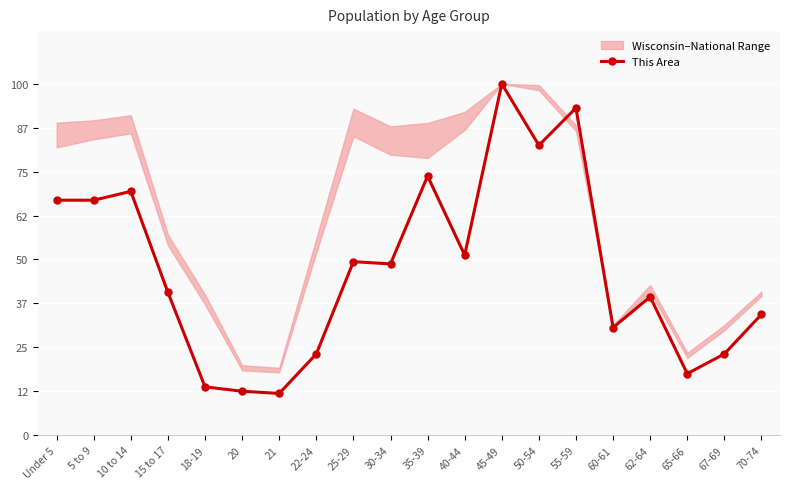

What is the average value?

47.4